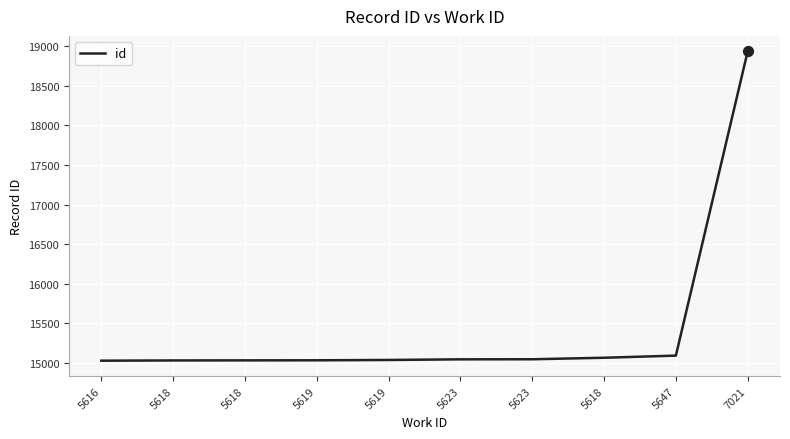

How many lines are shown in the chart?

1